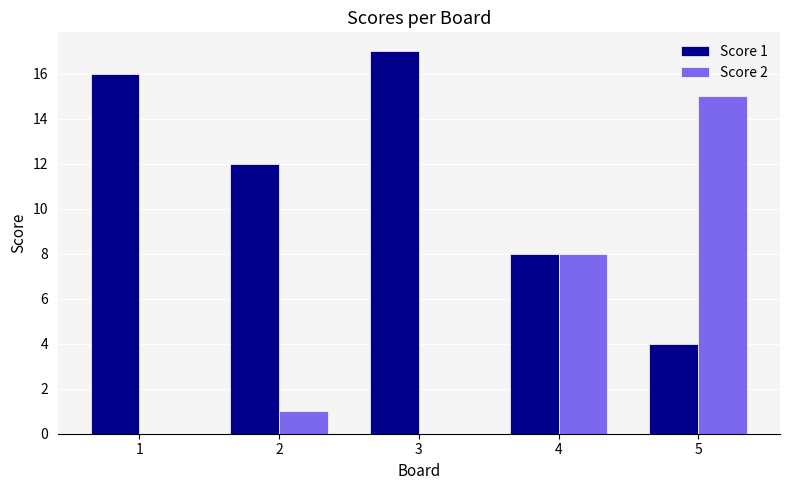

Is the value of Score 1 at 3 greater than the value of Score 2 at 1?

Yes